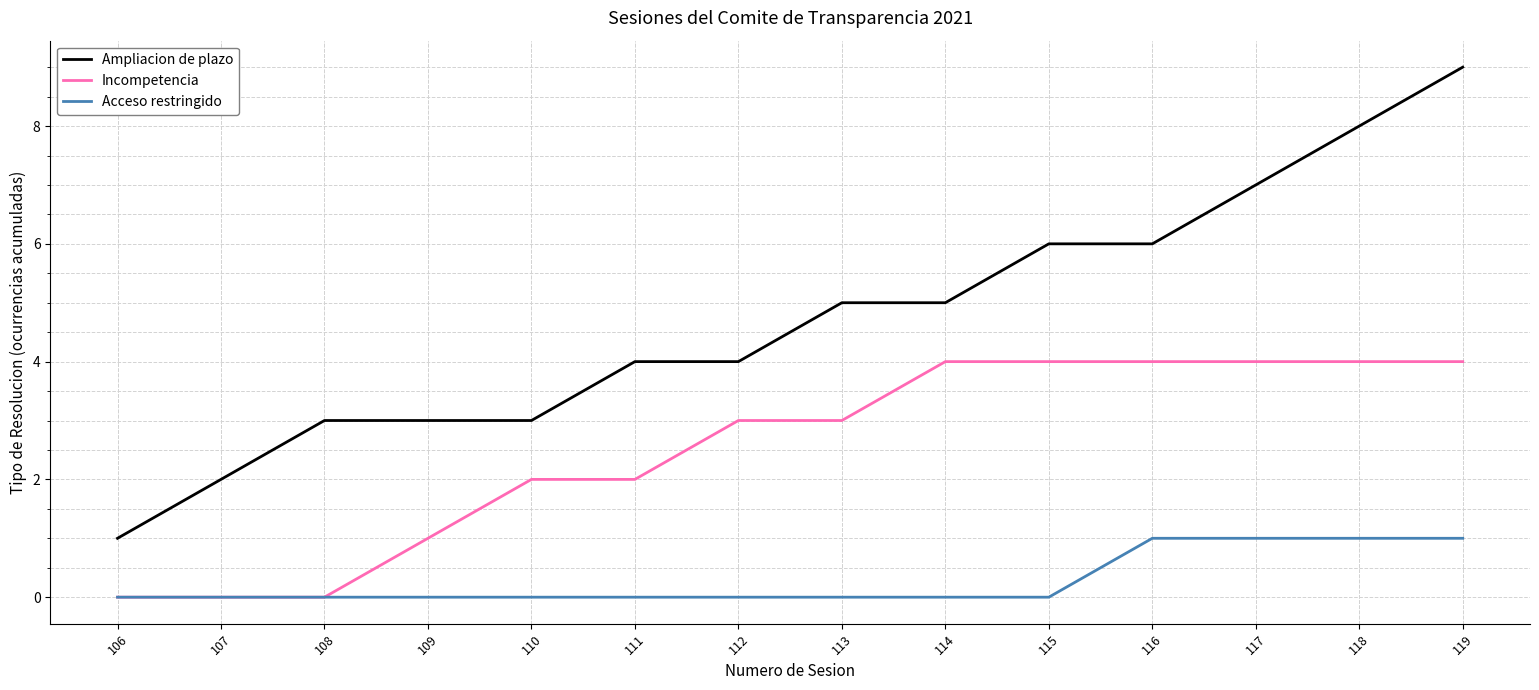

What is the sum of all Ampliacion de plazo values?

66